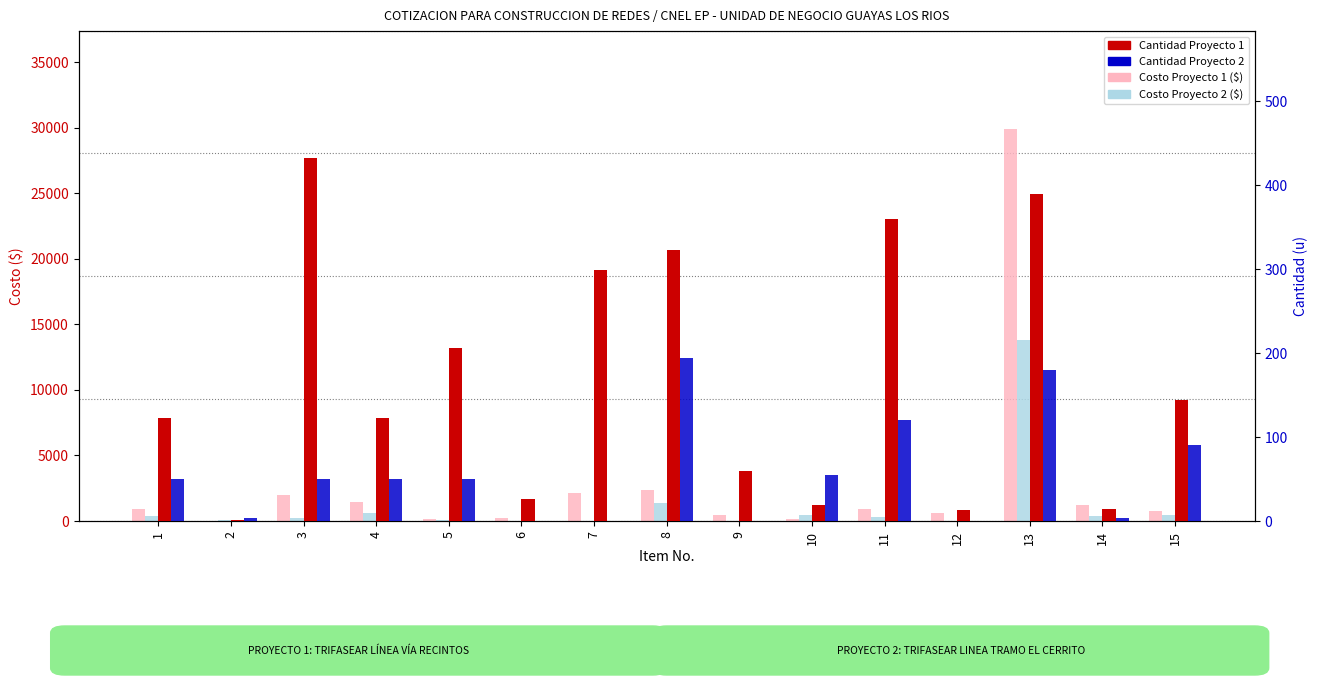

Which category has the highest value across all series?

13